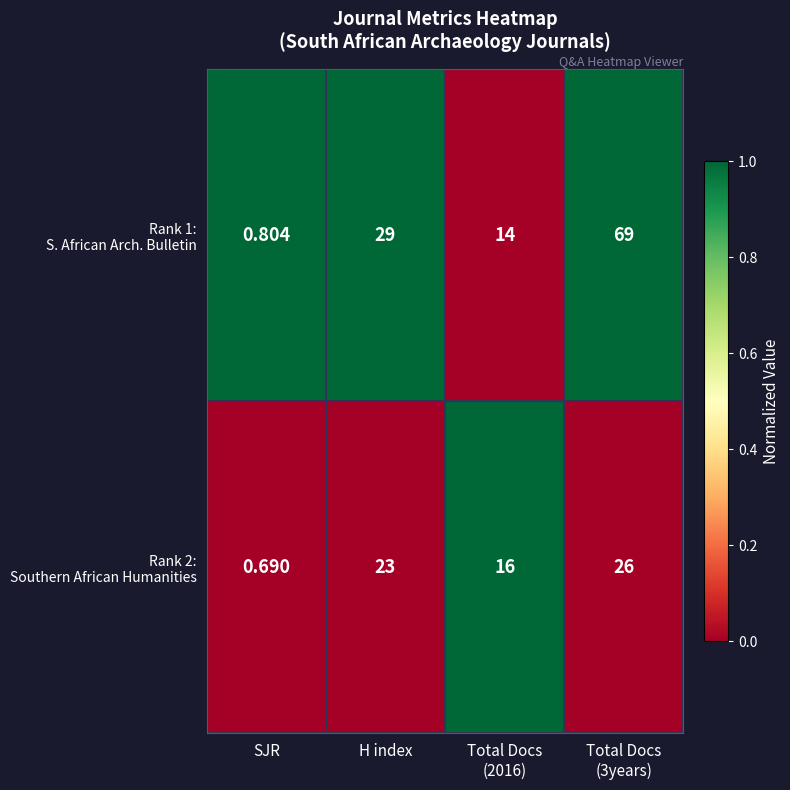

Which label corresponds to the smallest value in the chart?

SJR